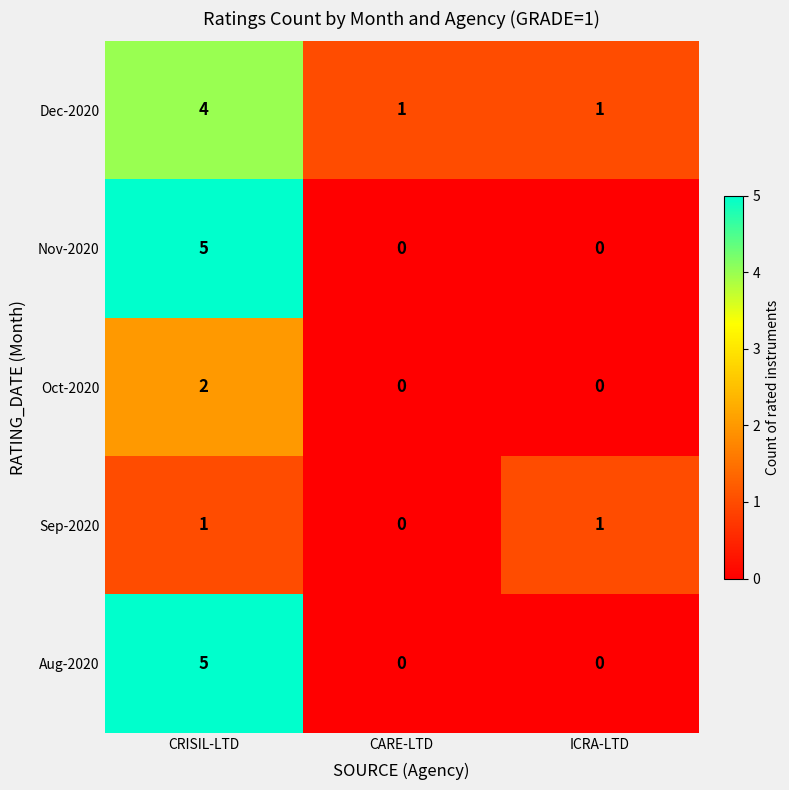

At how many categories does at least one series exceed 0?

3